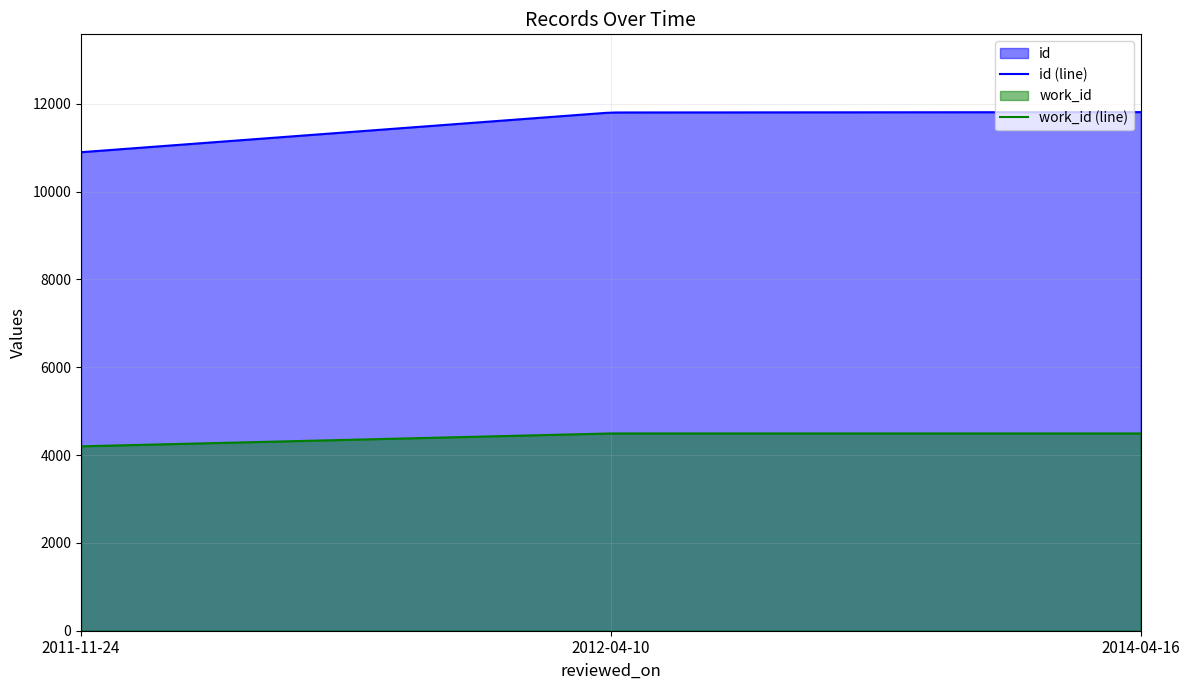

Rank the series by their maximum value, from lowest to highest.

work_id (line), id (line)